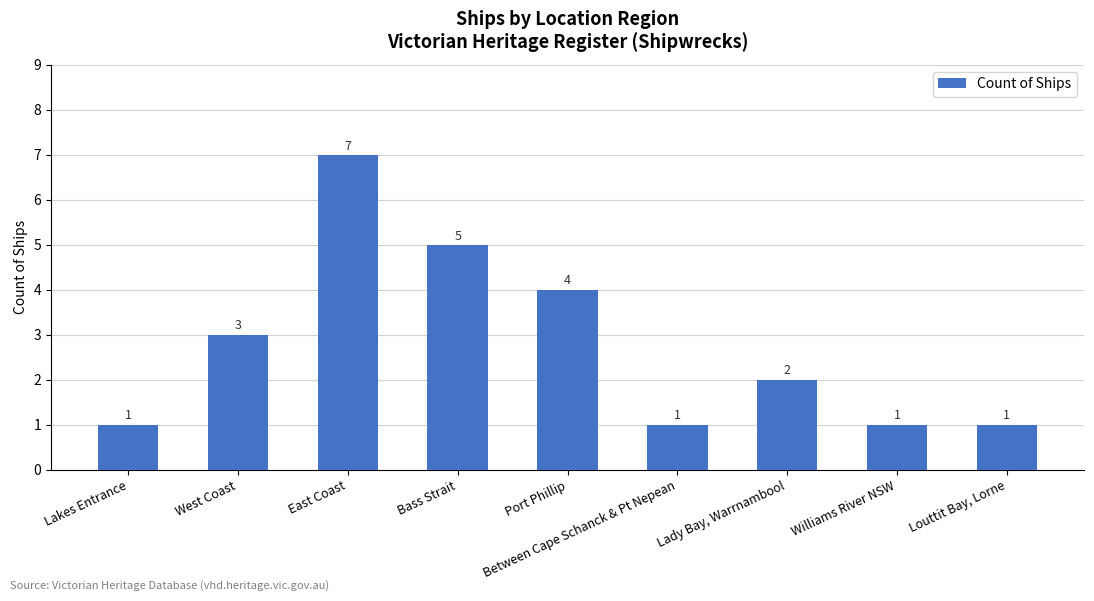

Reading right to left, what are all the values shown in this chart?

1	1	2	1	4	5	7	3	1